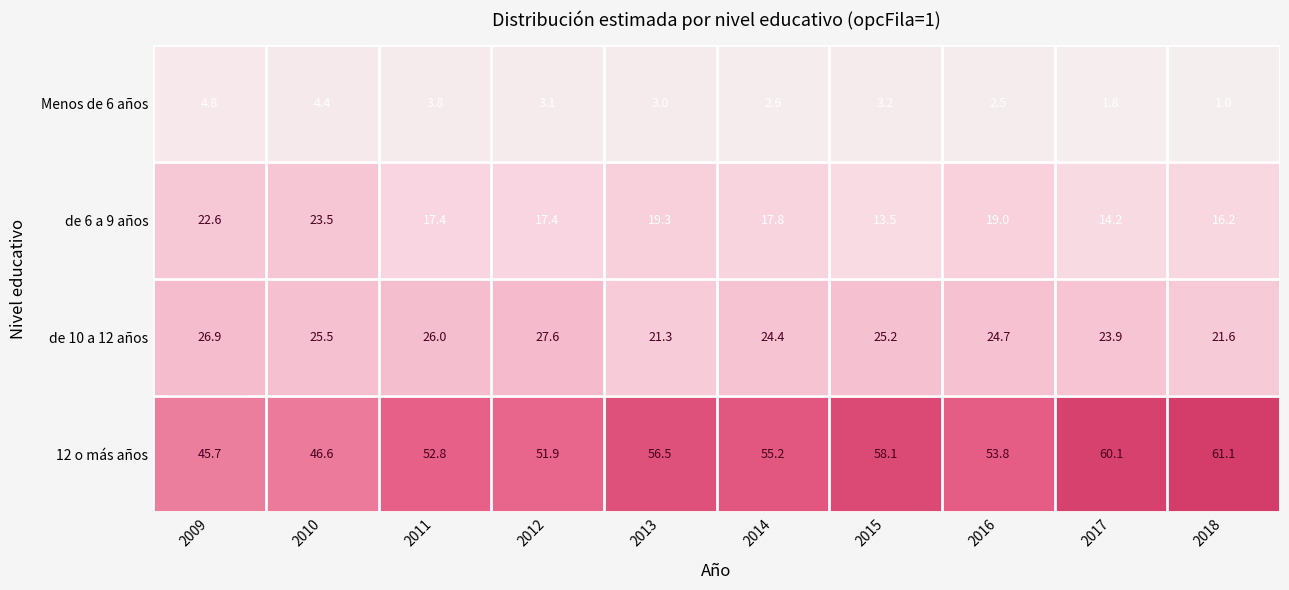

At which category is the sum across all series the highest?

2013